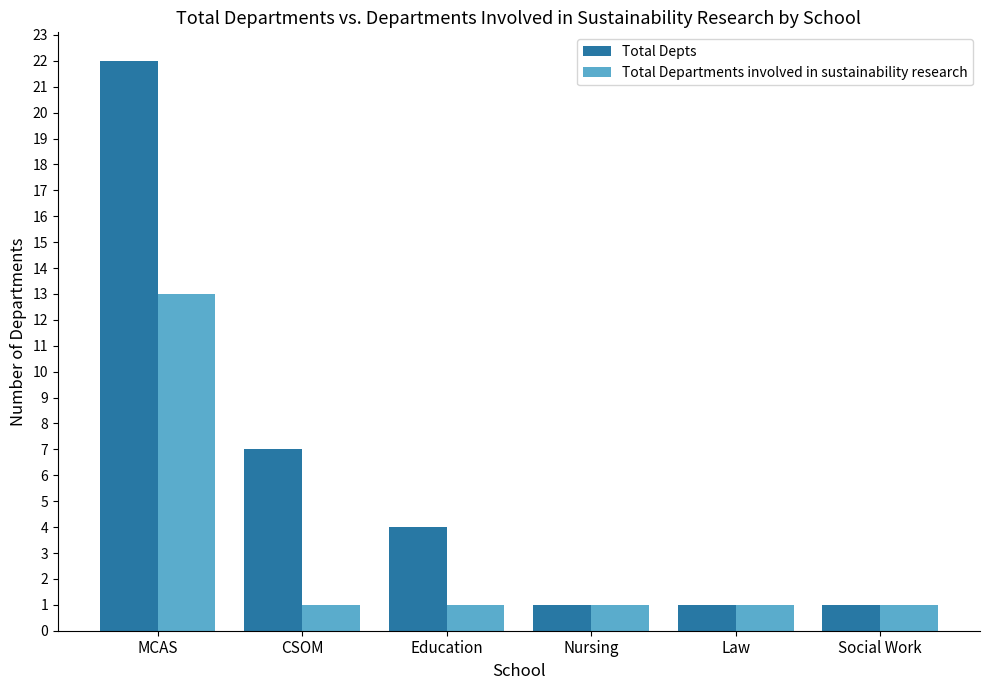

At which label does Total Departments involved in sustainability research reach its peak?

MCAS